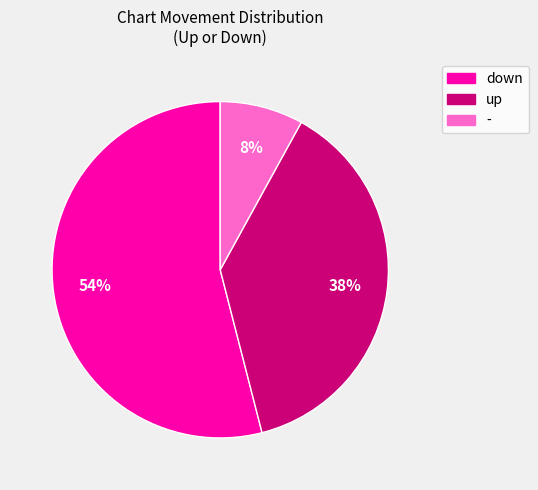

Does any single category account for the majority?

Yes